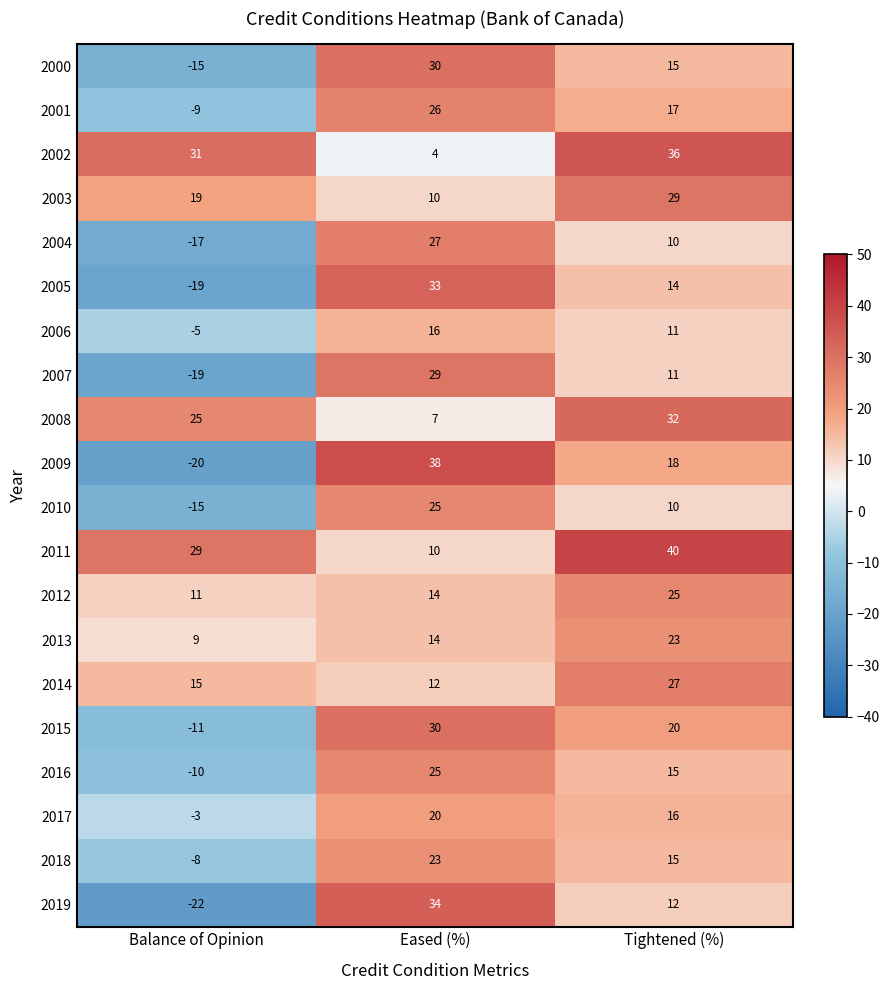

What value does the 2010 series have at Tightened (%), to the nearest 5?

10